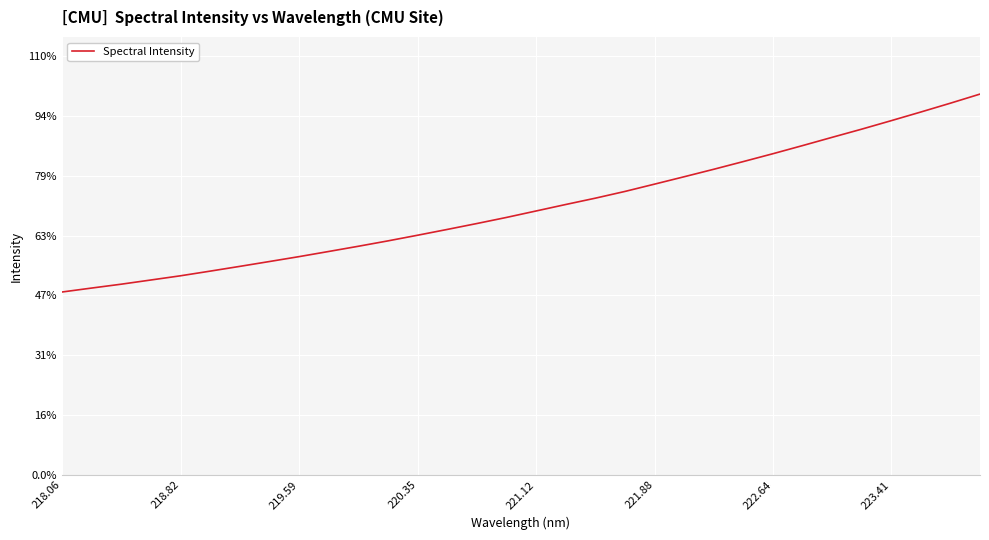

Does the chart have visible grid lines?

Yes